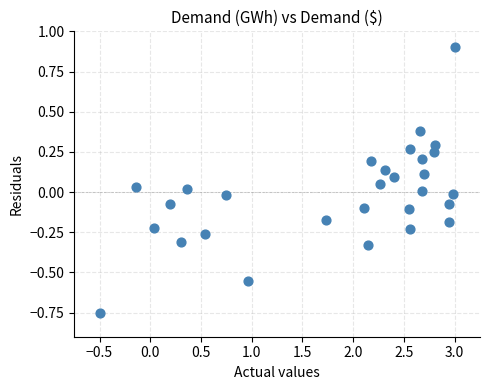

What is the range of X values (max minus min)?

3.5